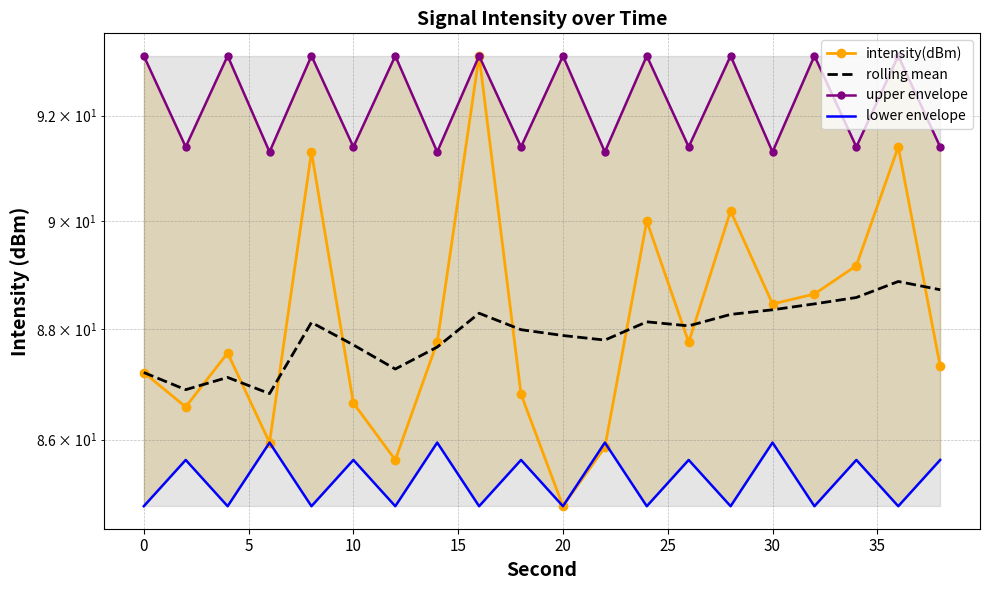

True or false: upper envelope and rolling mean cross at least once.

False